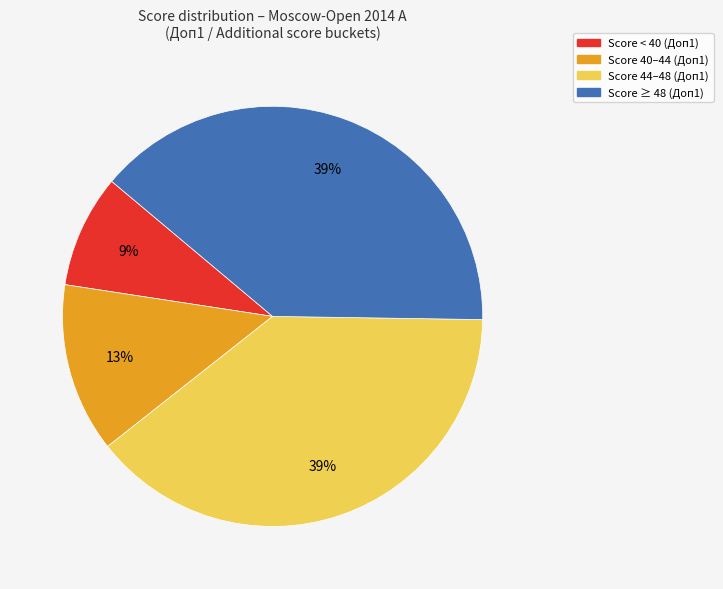

Is there a majority slice in this chart?

No